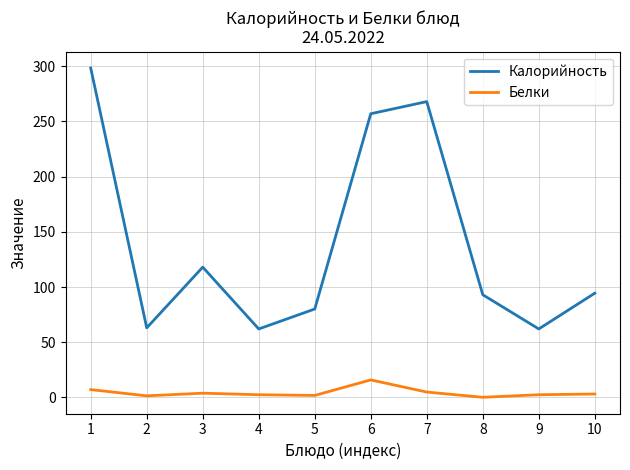

True or false: Калорийность and Белки intersect in this chart.

False